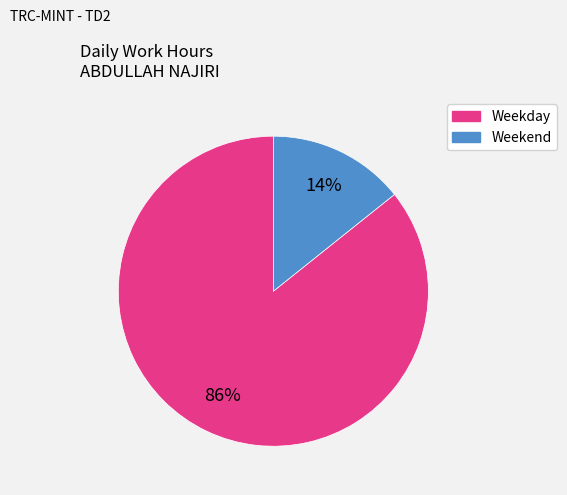

How many segments does this pie chart have?

2